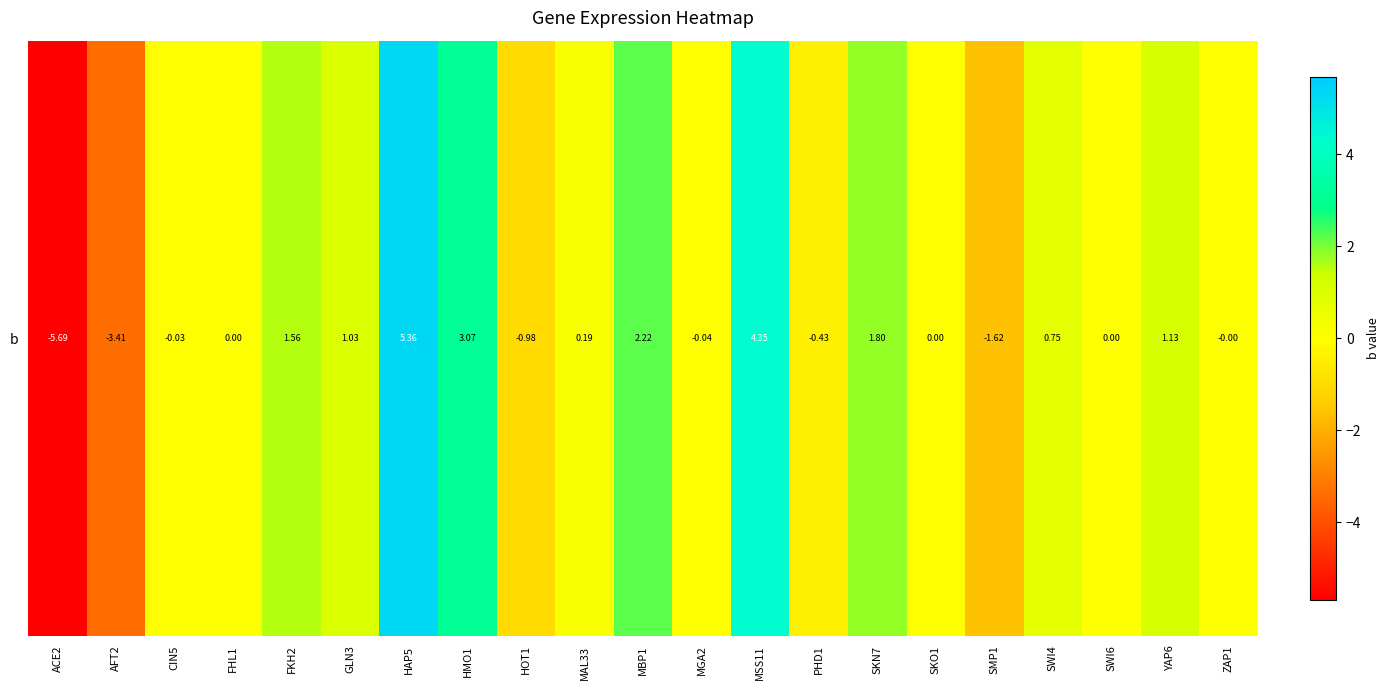

How many values are below 0?

8